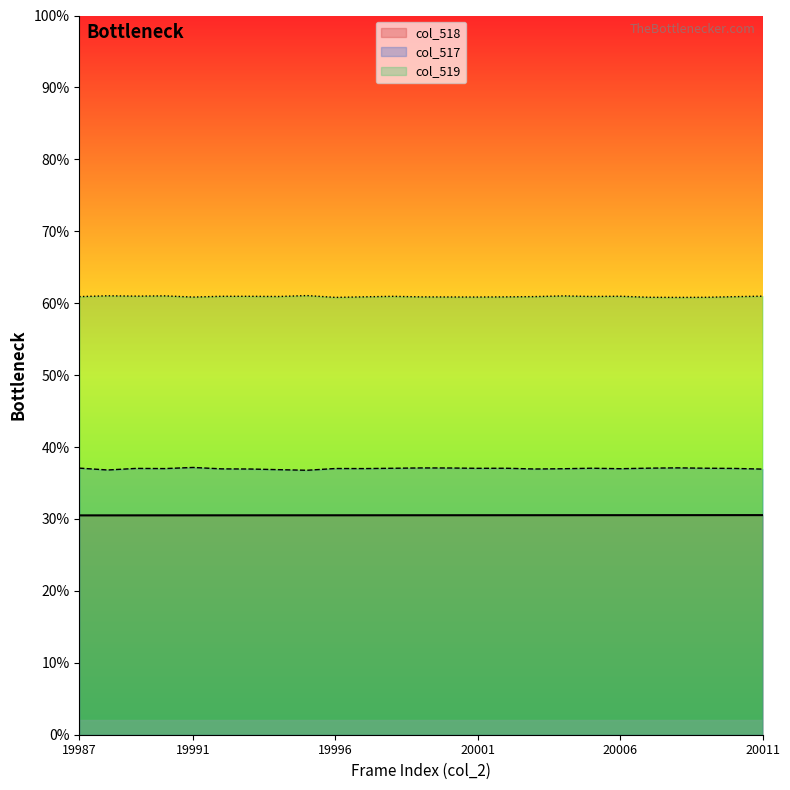

What is the difference between the col_517 values at 19999 and 19991?

0.1